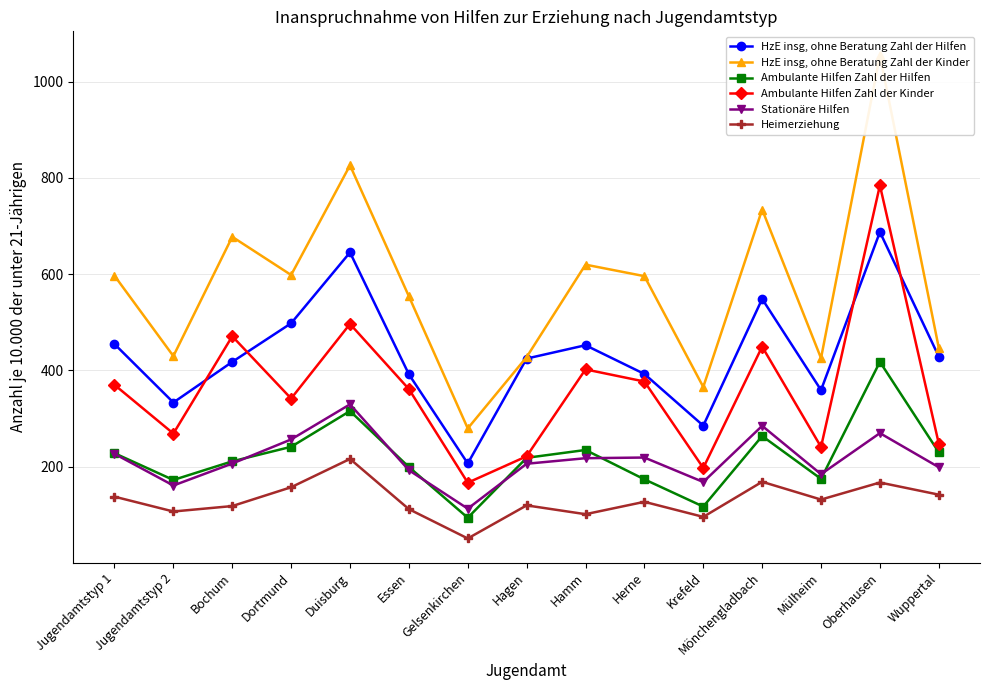

At which label is HzE insg, ohne Beratung Zahl der Kinder closest to 666?

Bochum